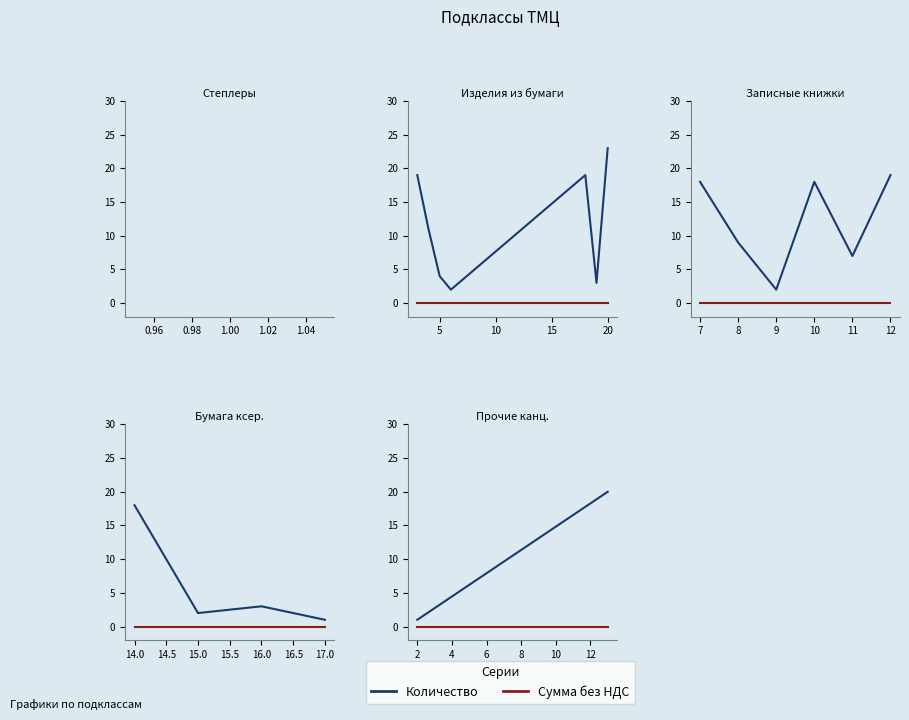

How many lines are shown in the chart?

2